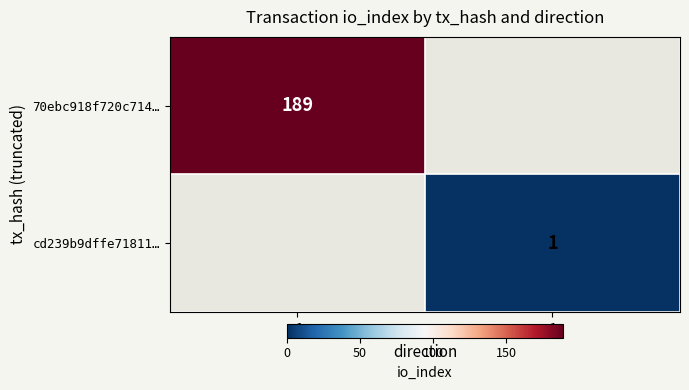

True or false: cd239b9dffe71811… has a value of 2 at 1.

False